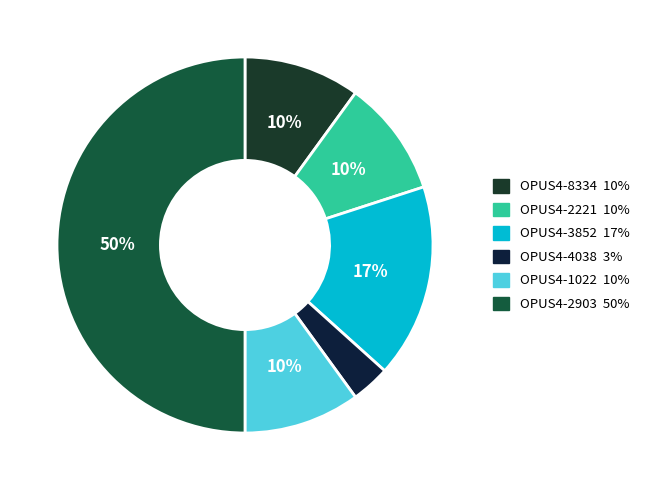

True or false: OPUS4-8334 accounts for 10% of the total.

True